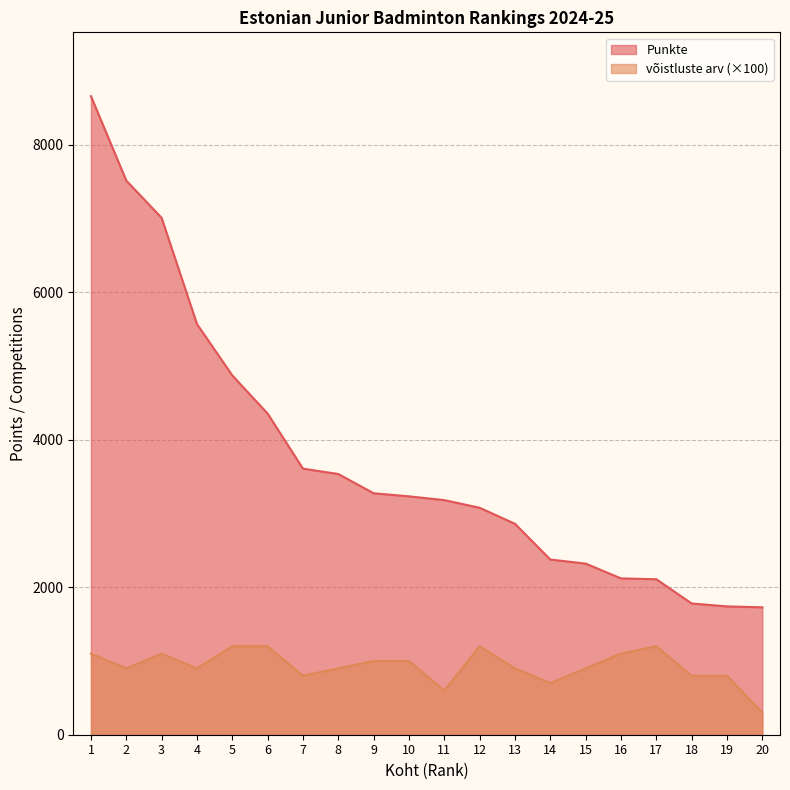

Which label corresponds to the largest value in the chart?

1